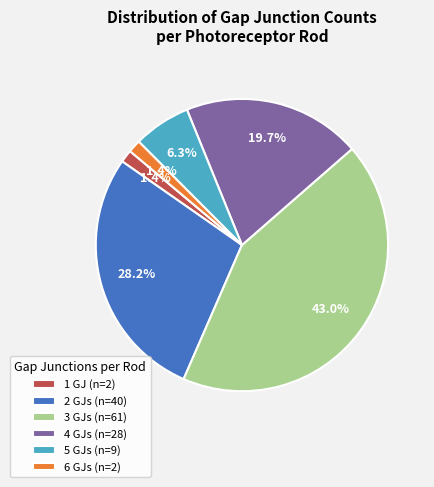

Between 3 GJs (n=61) and 1 GJ (n=2), which is larger?

3 GJs (n=61)